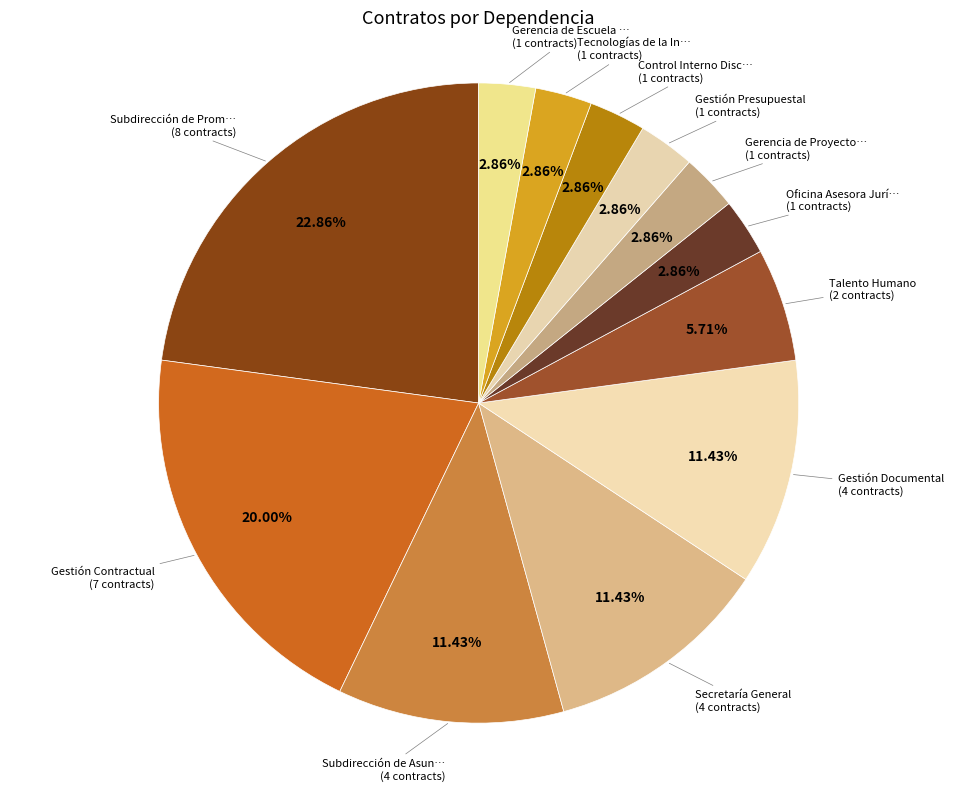

How many slices are in this pie chart?

12